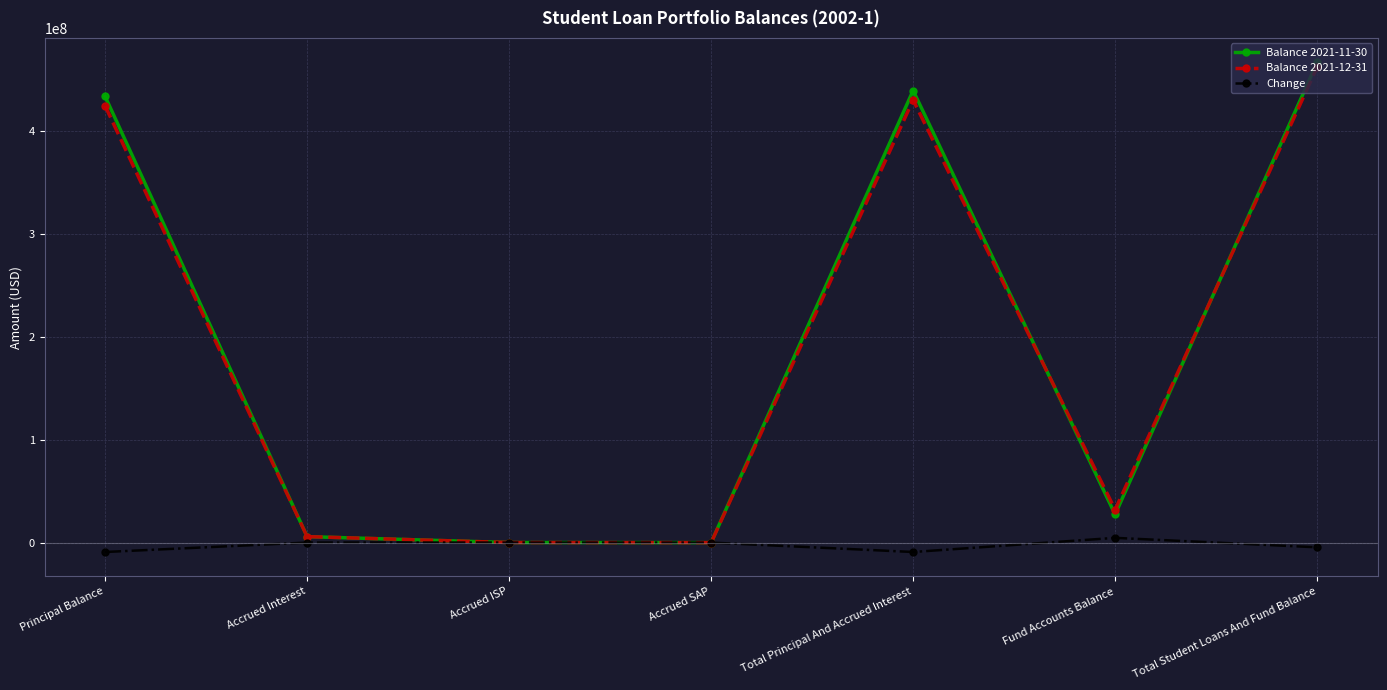

What is the difference between the Balance 2021-11-30 values at Fund Accounts Balance and Principal Balance?

406424620.7